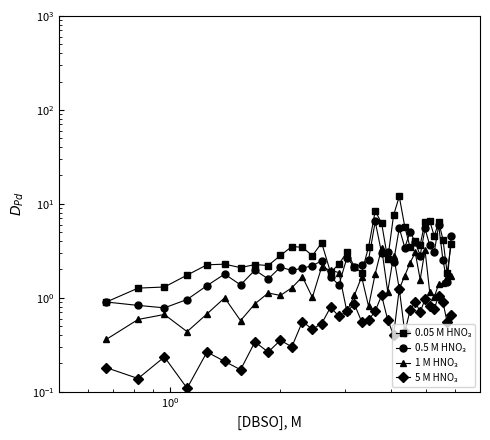

How many times do 0.05 M HNO₃ and 0.5 M HNO₃ cross each other?

6